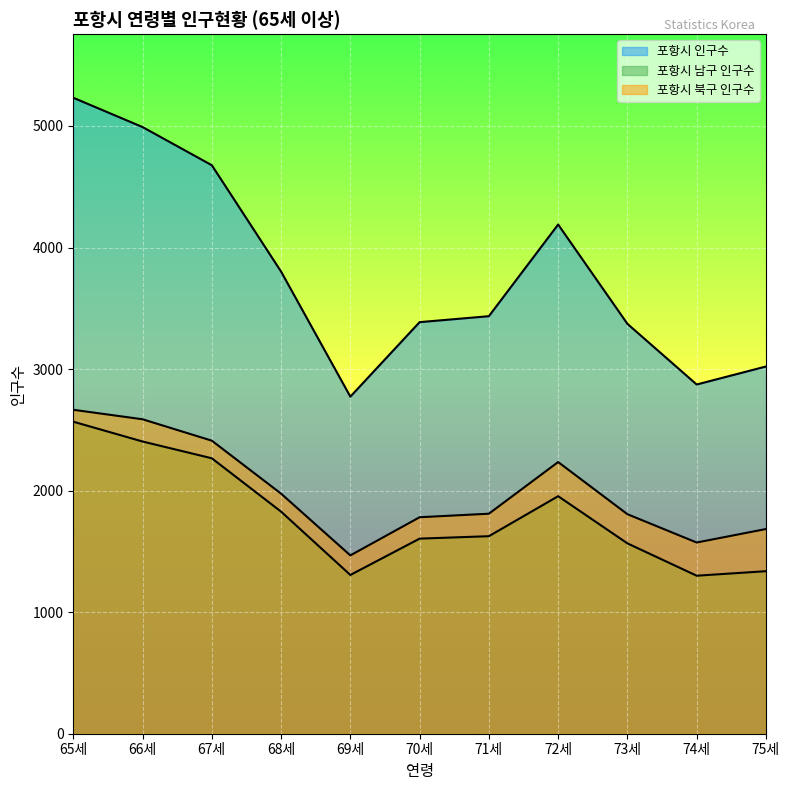

Between 72세 and 67세, which is larger?

67세